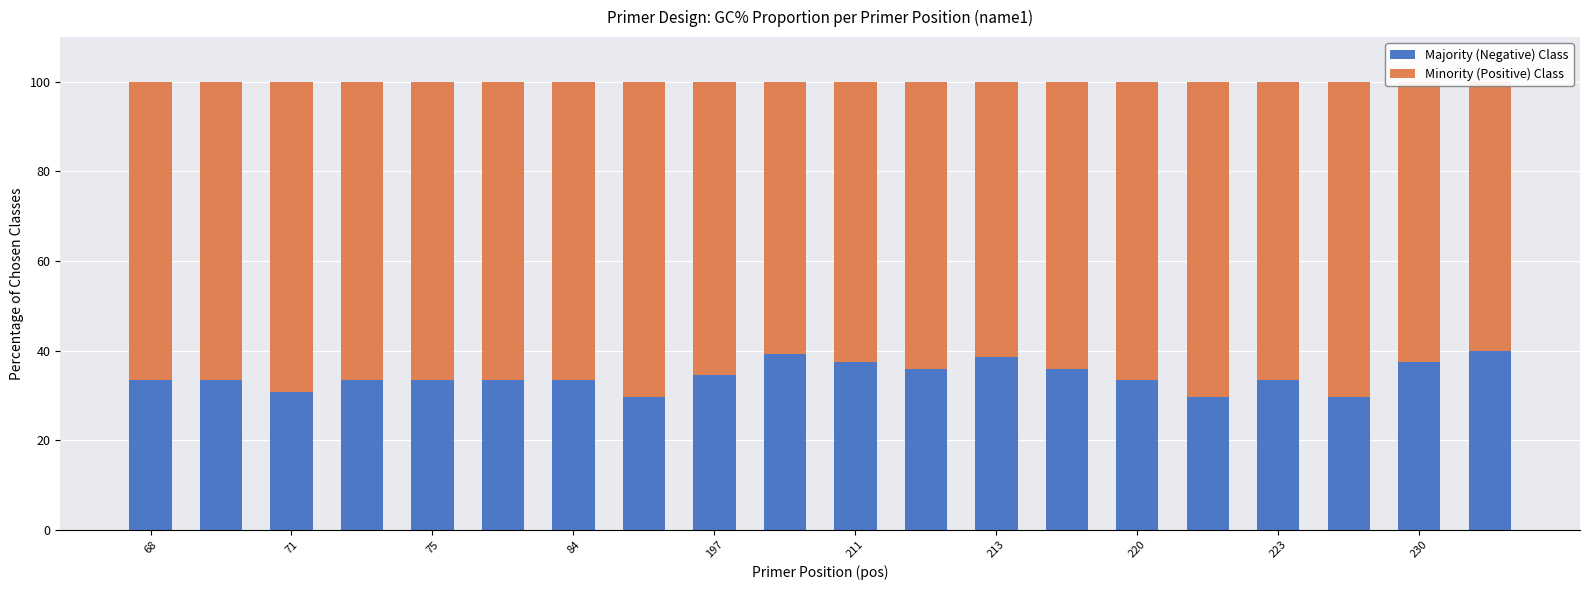

What is the spread (max minus min) of values at 68?

33.3